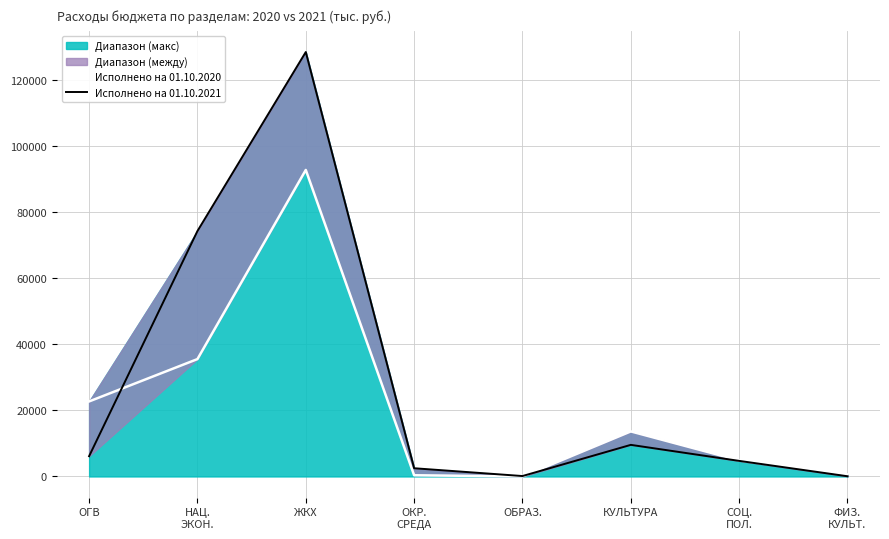

Reading right to left, transcribe all the data shown in this chart.

Исполнено на 01.10.2020: ФИЗ.
КУЛЬТ.=598.9	СОЦ.
ПОЛ.=4863.0	КУЛЬТУРА=13641.8	ОБРАЗ.=0.0	ОКР.
СРЕДА=364.2	ЖКХ=92849.2	НАЦ.
ЭКОН.=35554.4	ОГВ=22724.1
Исполнено на 01.10.2021: ФИЗ.
КУЛЬТ.=60.8	СОЦ.
ПОЛ.=4717.7	КУЛЬТУРА=9570.7	ОБРАЗ.=125.0	ОКР.
СРЕДА=2488.1	ЖКХ=128569.3	НАЦ.
ЭКОН.=74339.4	ОГВ=6136.2